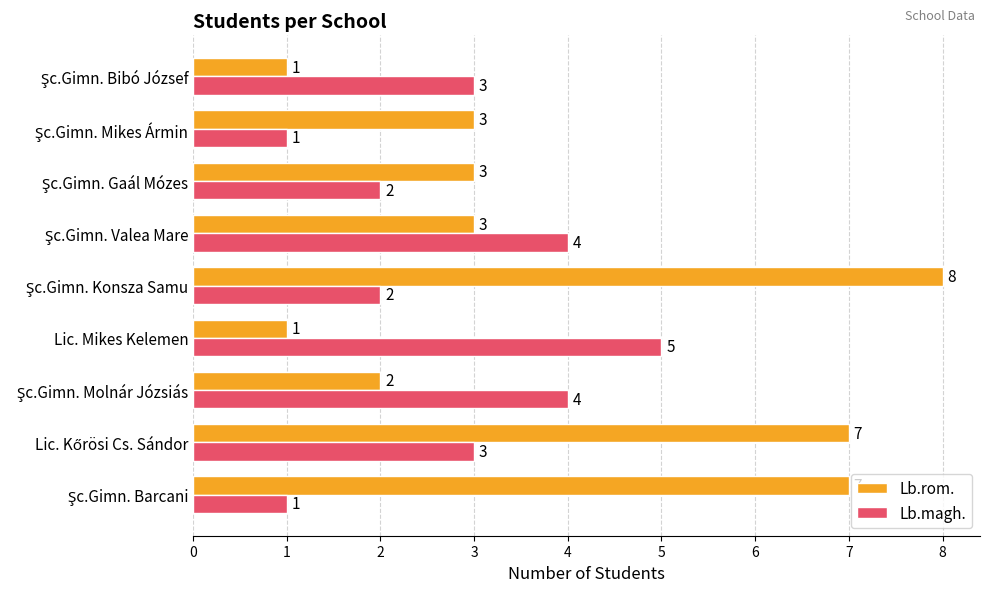

How many categories are shown in the chart?

9